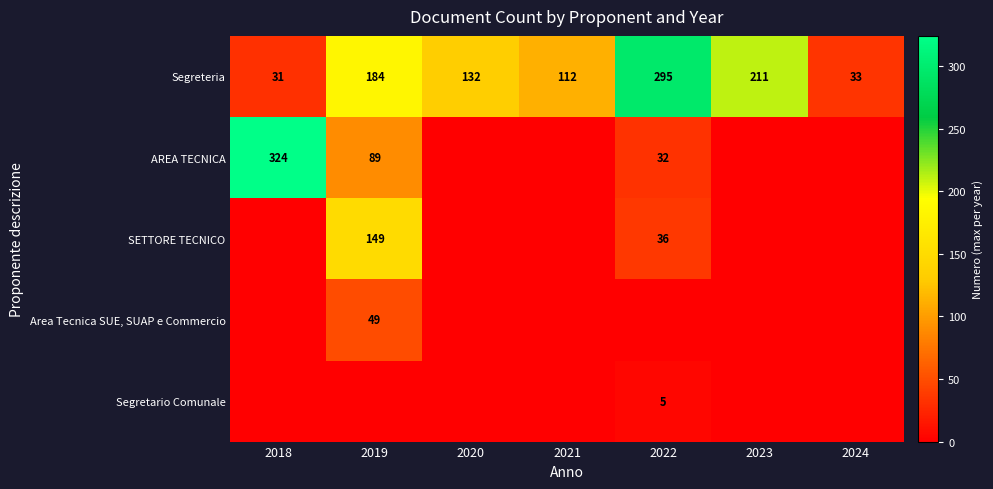

How many values in the Segreteria series are below 132?

3